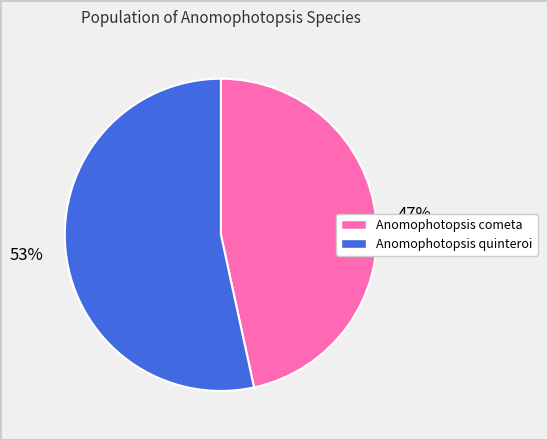

What is the majority slice?

Anomophotopsis quinteroi